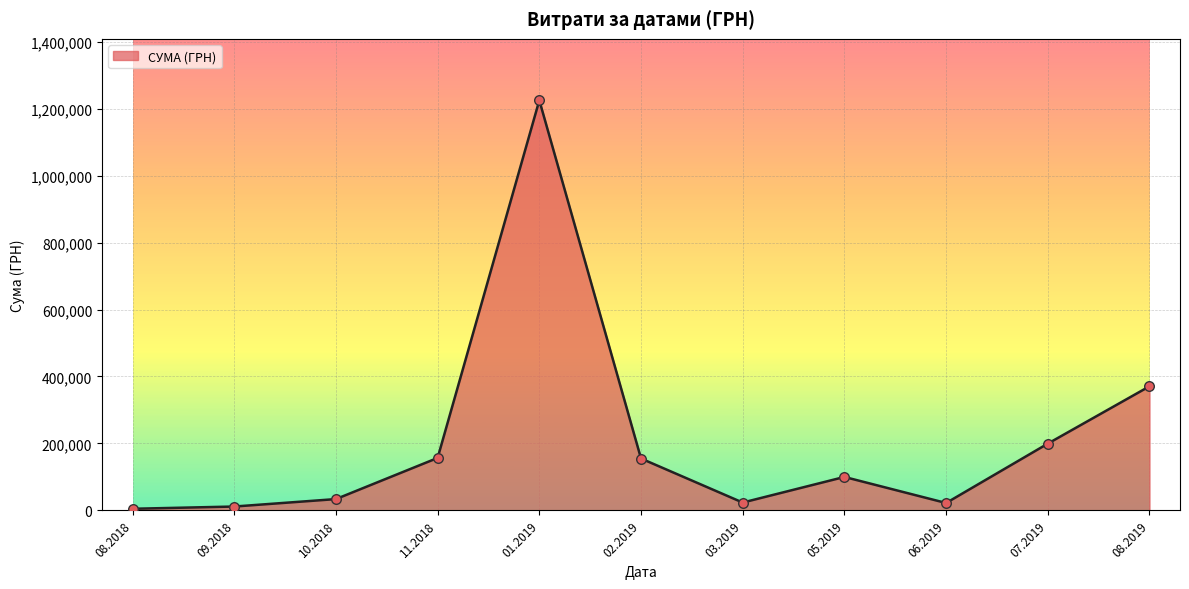

Between 02.2019 and 05.2019, which is larger?

02.2019